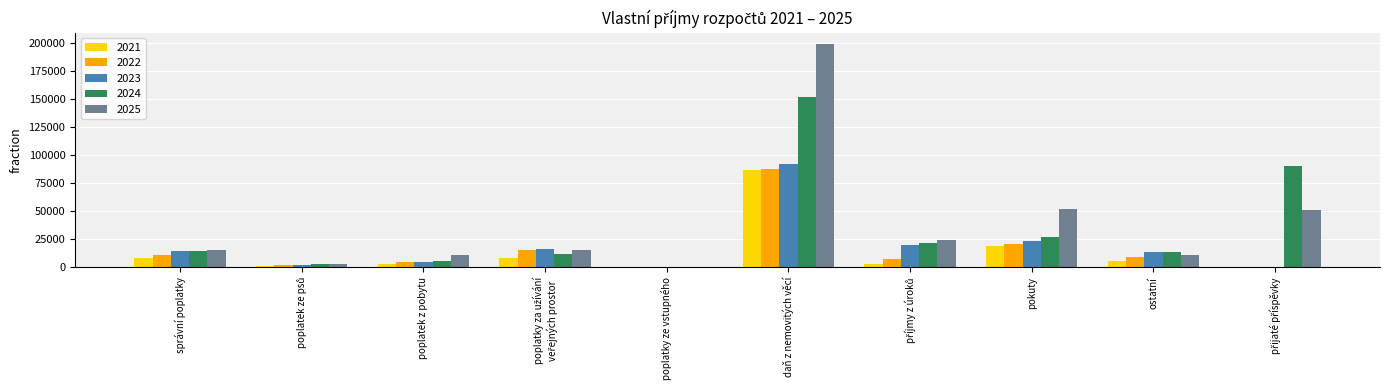

Is it true that 2021 equals 55528.8 at daň z nemovitých věcí?

False